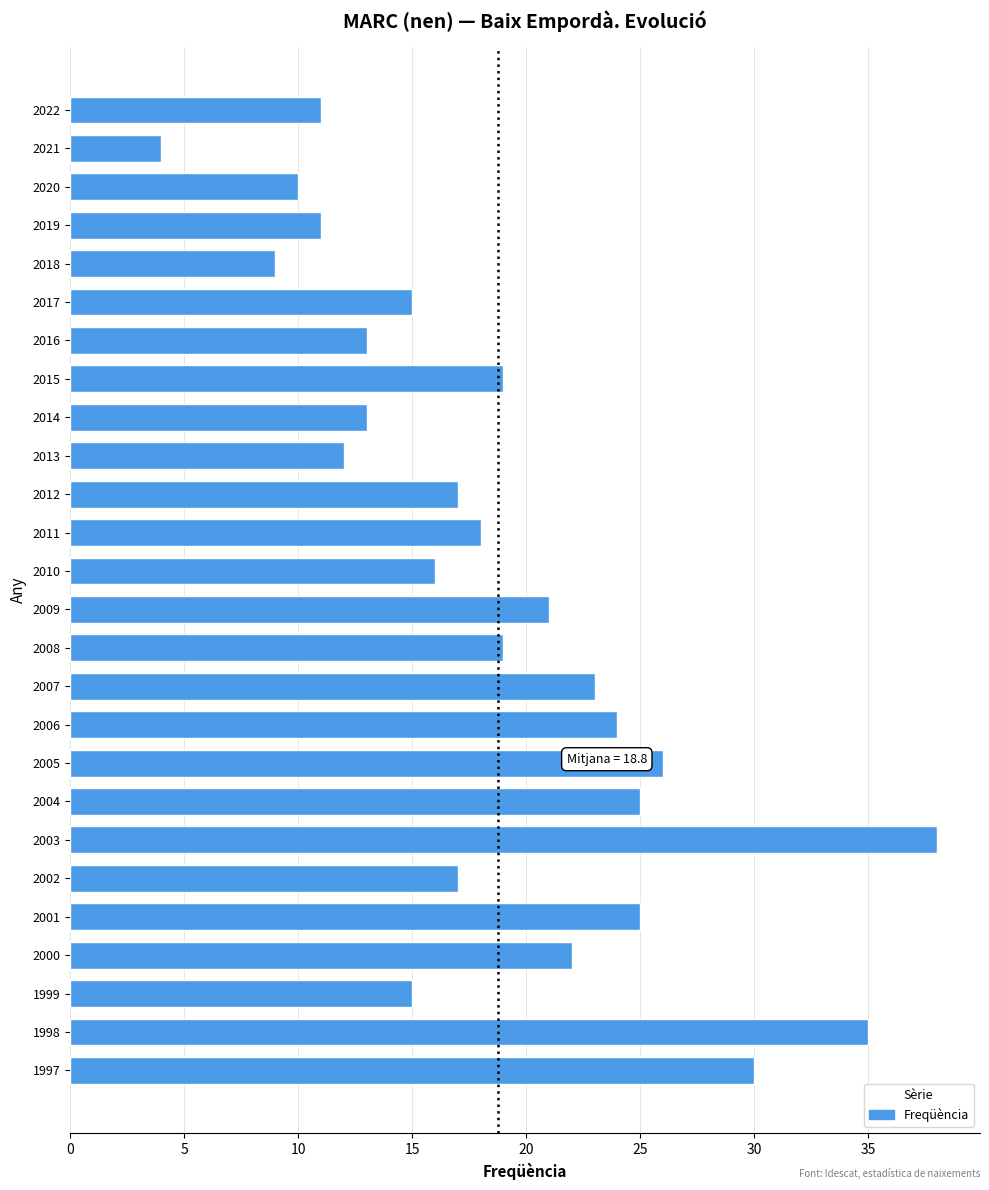

True or false: the data shows 52 at 1997.

False